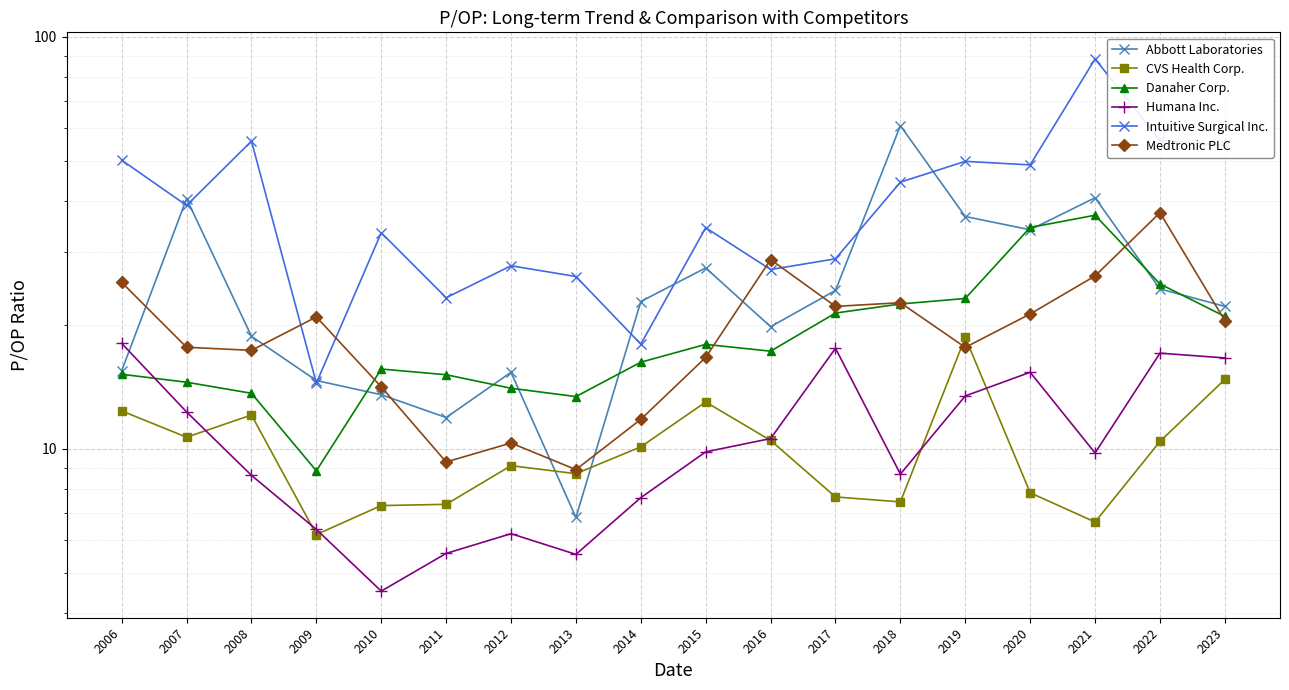

Reading right to left, list all the values displayed in this chart.

Abbott Laboratories: 2023=22.2	2022=24.4	2021=40.7	2020=34.0	2019=36.6	2018=60.9	2017=24.2	2016=19.8	2015=27.5	2014=22.8	2013=6.8	2012=15.3	2011=11.9	2010=13.5	2009=14.7	2008=18.8	2007=40.5	2006=15.5
CVS Health Corp.: 2023=14.8	2022=10.4	2021=6.7	2020=7.8	2019=18.6	2018=7.4	2017=7.7	2016=10.5	2015=13.0	2014=10.1	2013=8.7	2012=9.1	2011=7.3	2010=7.3	2009=6.2	2008=12.1	2007=10.7	2006=12.4
Danaher Corp.: 2023=21.0	2022=25.1	2021=36.9	2020=34.5	2019=23.2	2018=22.5	2017=21.4	2016=17.3	2015=17.9	2014=16.2	2013=13.4	2012=14.0	2011=15.1	2010=15.6	2009=8.8	2008=13.7	2007=14.5	2006=15.2
Humana Inc.: 2023=16.6	2022=17.1	2021=9.8	2020=15.3	2019=13.4	2018=8.7	2017=17.6	2016=10.6	2015=9.8	2014=7.6	2013=5.5	2012=6.2	2011=5.6	2010=4.5	2009=6.4	2008=8.6	2007=12.3	2006=18.0
Intuitive Surgical Inc.: 2023=54.5	2022=56.1	2021=88.4	2020=48.9	2019=49.9	2018=44.4	2017=28.9	2016=27.2	2015=34.4	2014=18.0	2013=26.2	2012=27.8	2011=23.3	2010=33.5	2009=14.4	2008=55.8	2007=39.0	2006=50.2
Medtronic PLC: 2023=20.5	2022=37.4	2021=26.3	2020=21.3	2019=17.6	2018=22.6	2017=22.2	2016=28.8	2015=16.7	2014=11.8	2013=8.9	2012=10.3	2011=9.3	2010=14.2	2009=20.9	2008=17.4	2007=17.6	2006=25.4